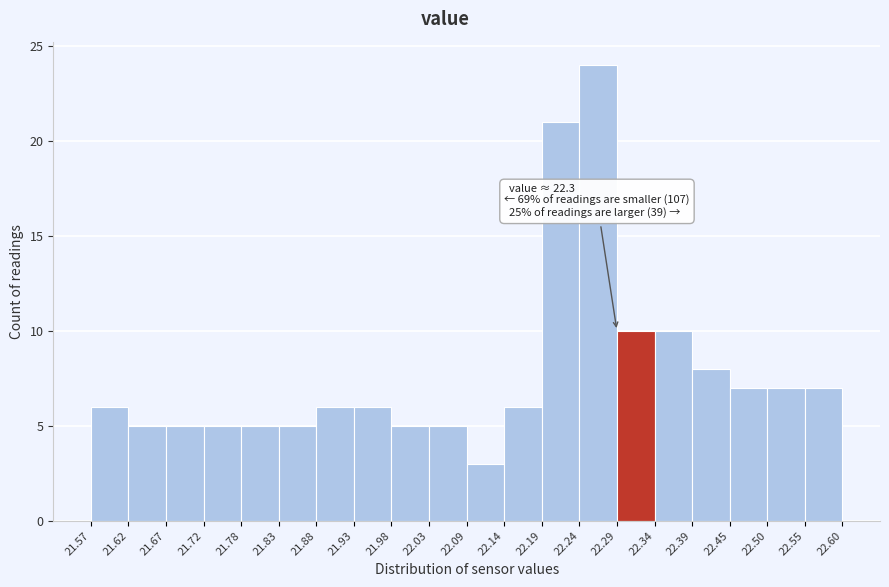

Over which range of the x-axis is the bar tallest?

22.24 to 22.29